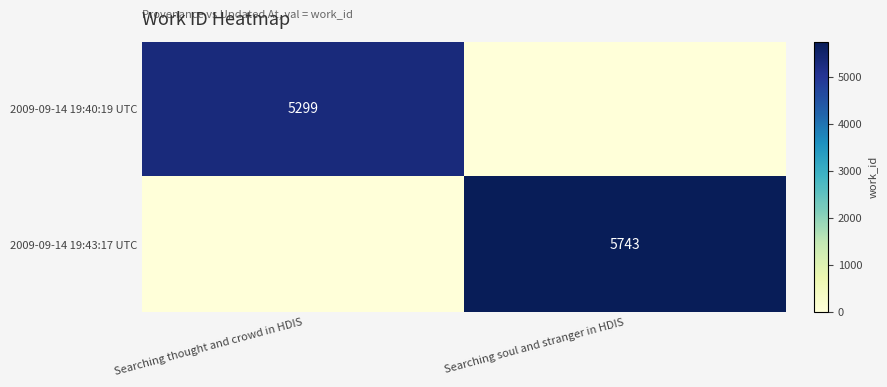

Is it true that 2009-09-14 19:43:17 UTC equals 7982 at Searching soul and stranger in HDIS?

False